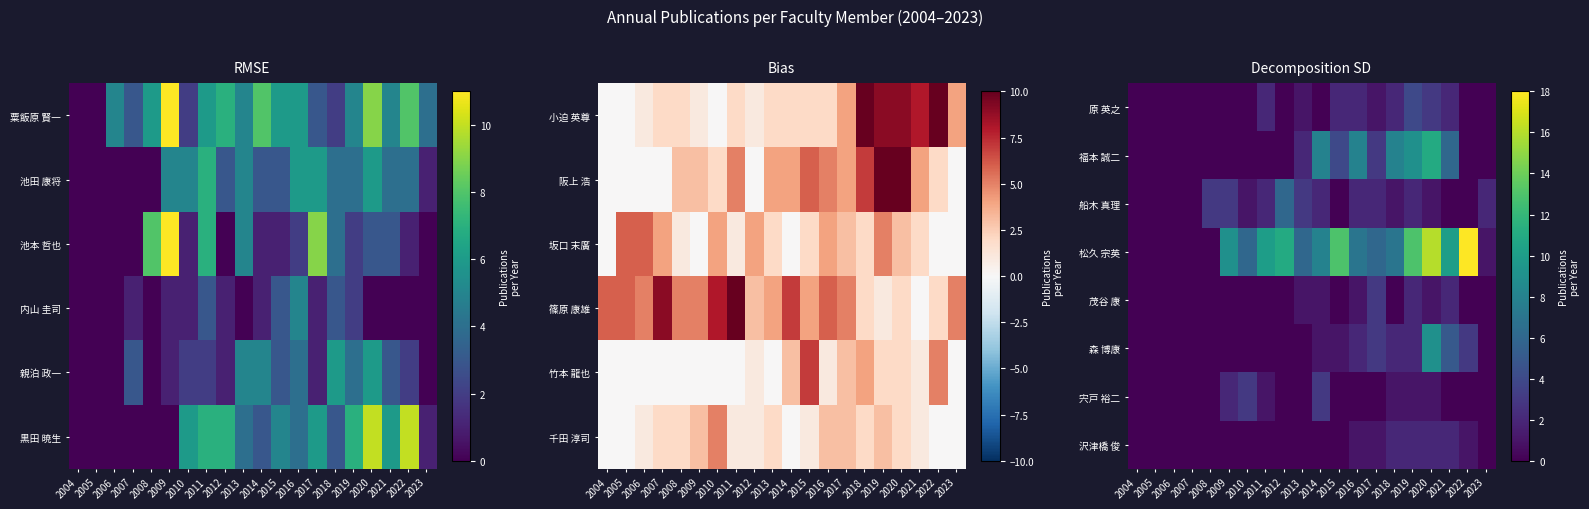

At which category is the sum across all series the highest?

2020